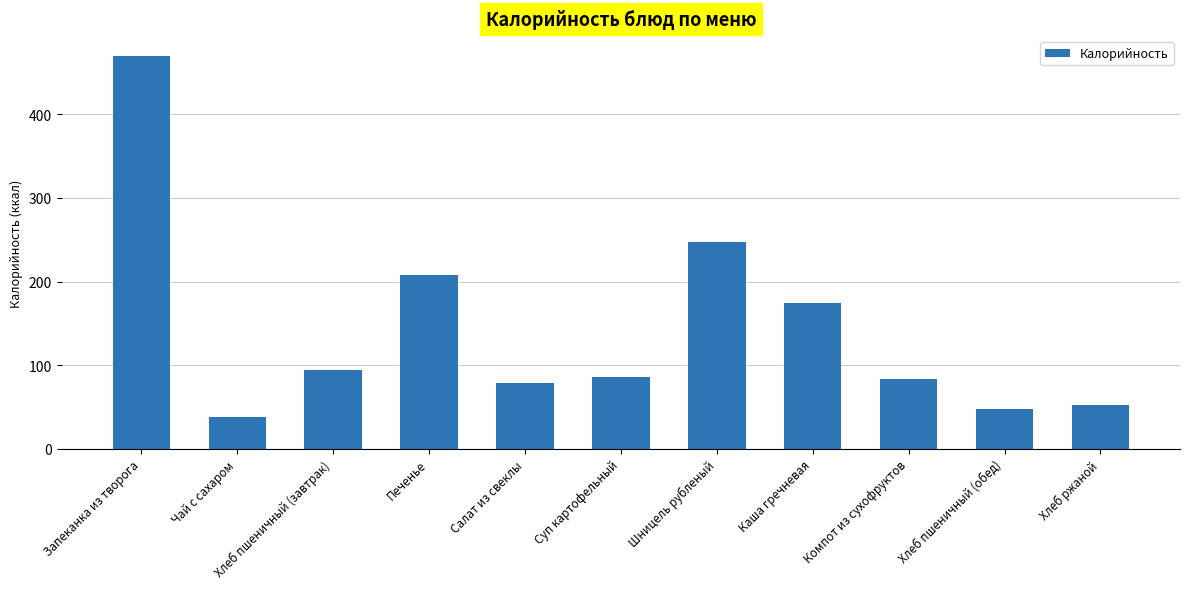

How many distinct data groups are displayed?

1